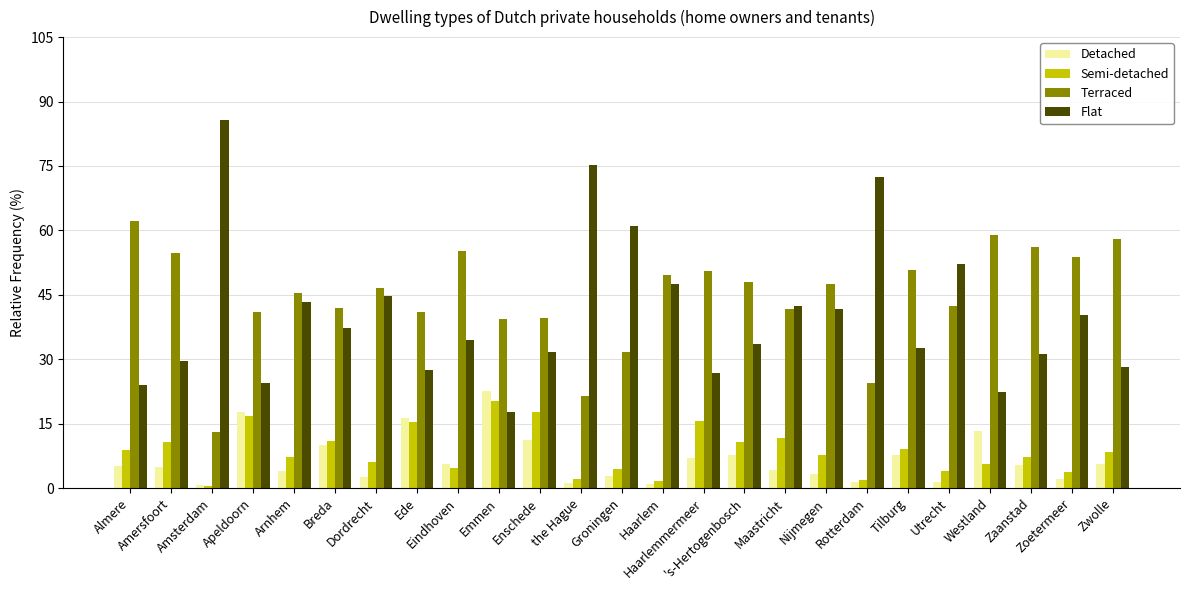

Which series changed the most between Arnhem and Rotterdam?

Flat